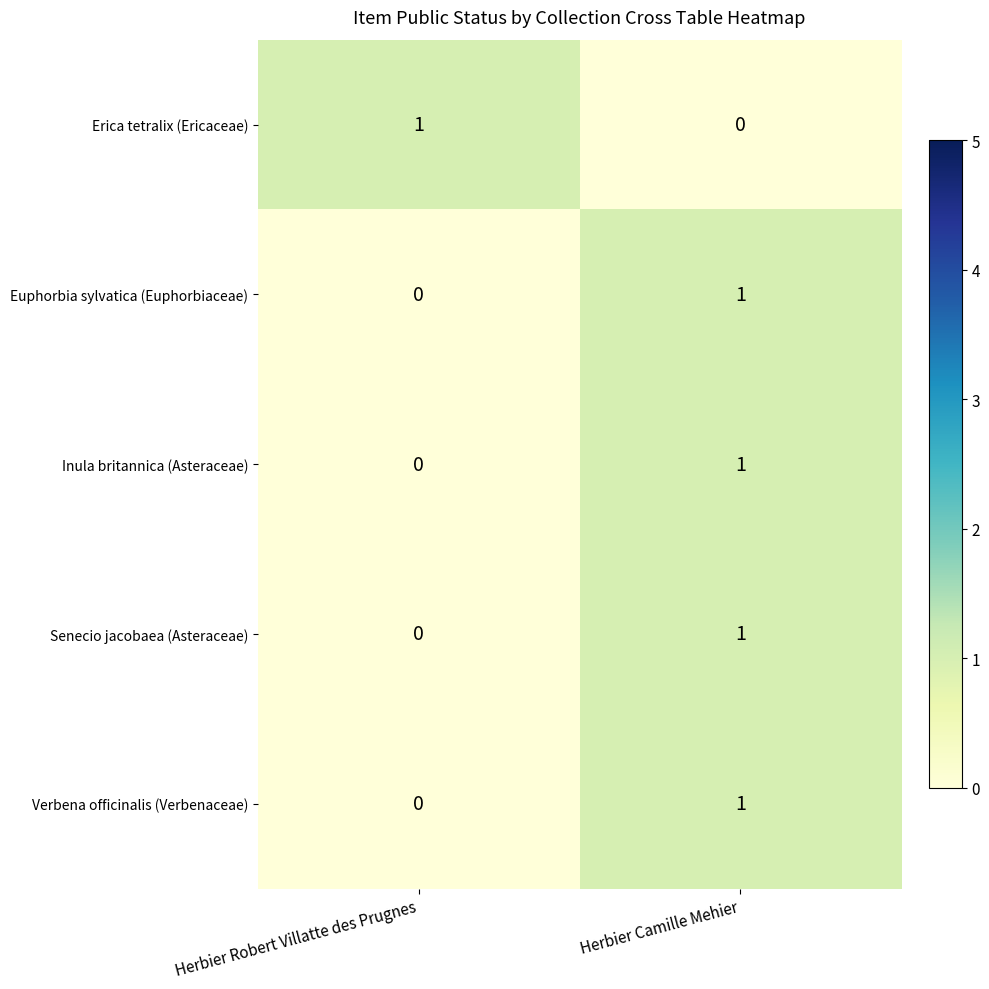

Is it true that Euphorbia sylvatica (Euphorbiaceae) equals 1 at Herbier Camille Mehier?

True